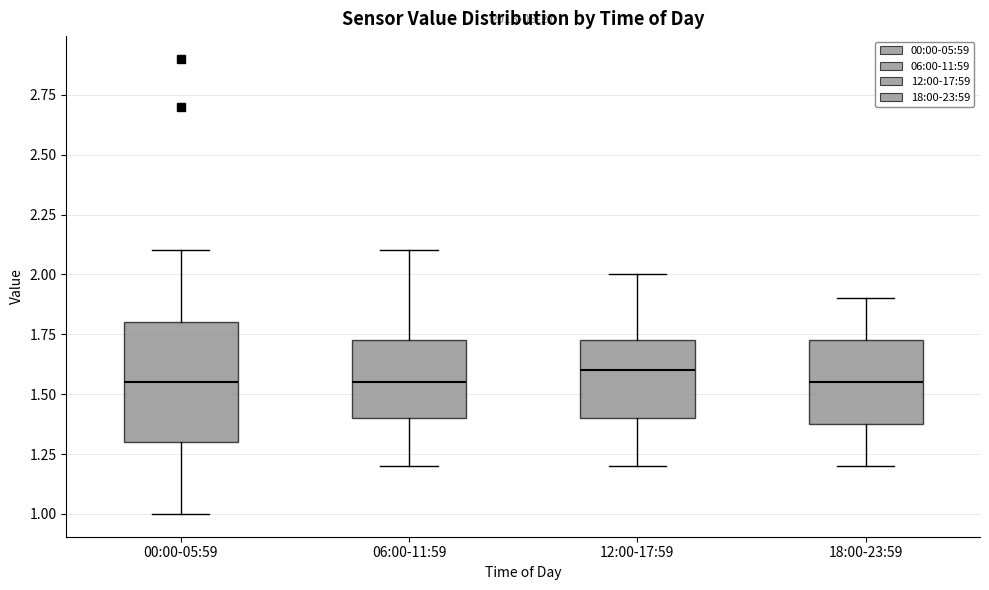

Reading left to right, read every box against the y-axis: the position of its median line, the range the box covers, and the ends of its whiskers. The values are not printed on the chart, so give them approximately, as read against the axis.

00:00-05:59: median 1.55, box 1.30 to 1.80, whiskers 1.00 to 2.10
06:00-11:59: median 1.55, box 1.40 to 1.75, whiskers 1.20 to 2.10
12:00-17:59: median 1.60, box 1.40 to 1.75, whiskers 1.20 to 2.00
18:00-23:59: median 1.55, box 1.40 to 1.75, whiskers 1.20 to 1.90